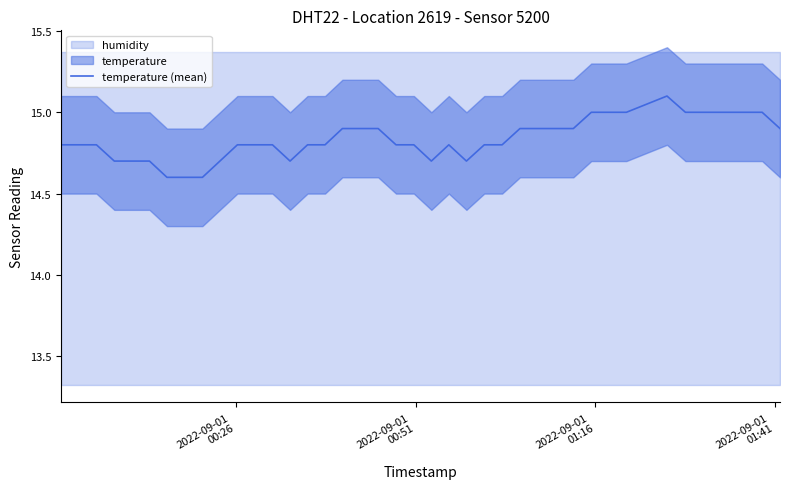

What is the maximum value for temperature (mean)?

15.1